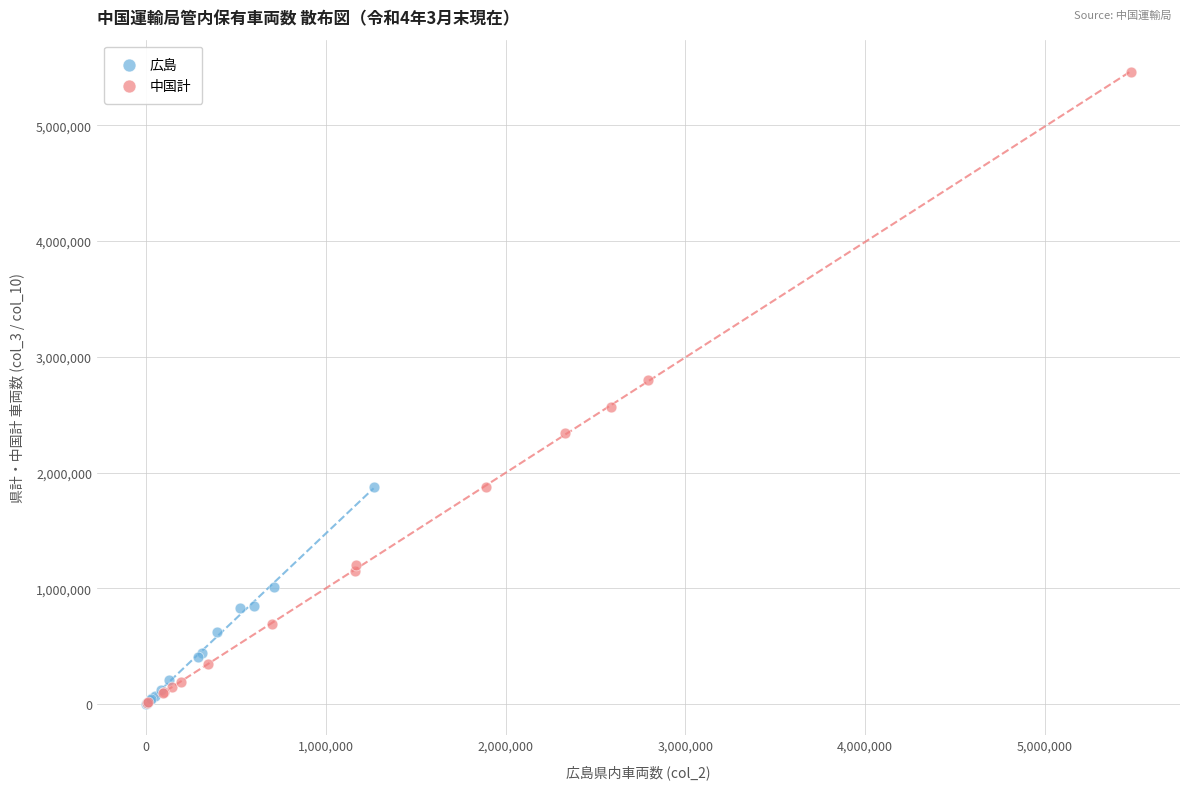

Which series reaches the maximum Y coordinate?

中国計